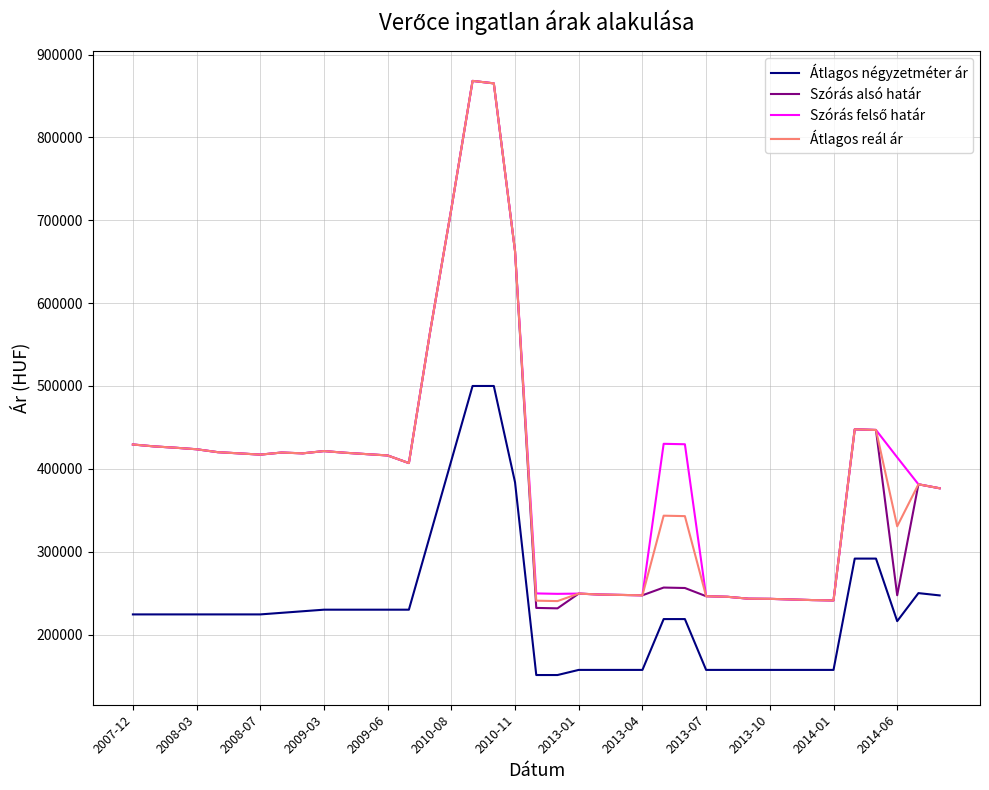

True or false: Szórás alsó határ and Átlagos négyzetméter ár intersect in this chart.

False